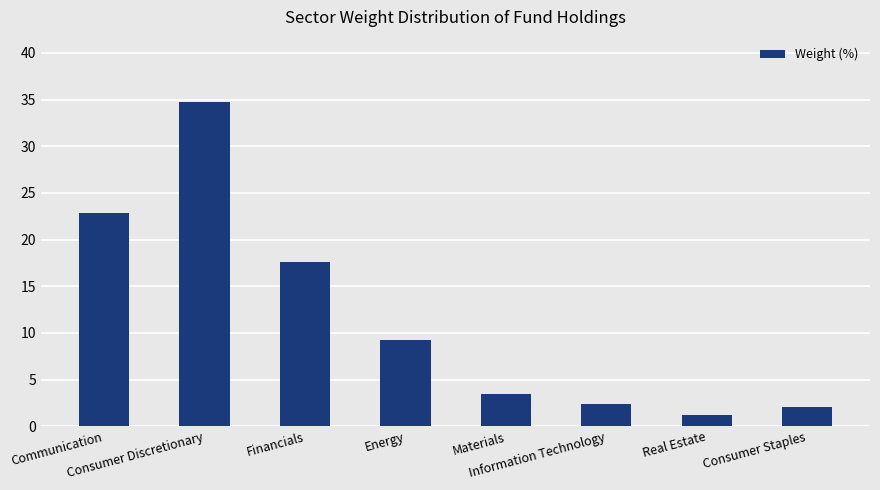

At which label is the value closest to 18?

Financials